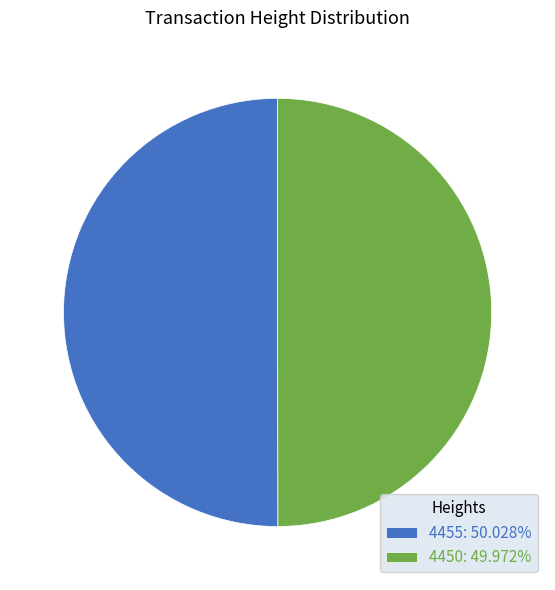

Do 4455: 50.028% and 4450: 49.972% together represent more than half of the pie?

Yes